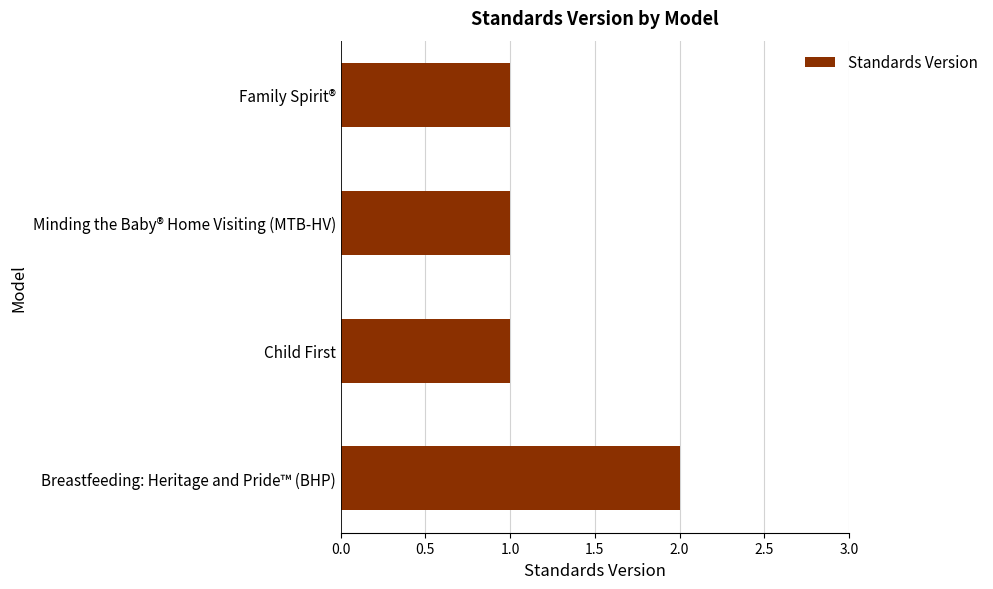

The chart shows a value of 2 at Minding the Baby® Home Visiting (MTB-HV). True or false?

False